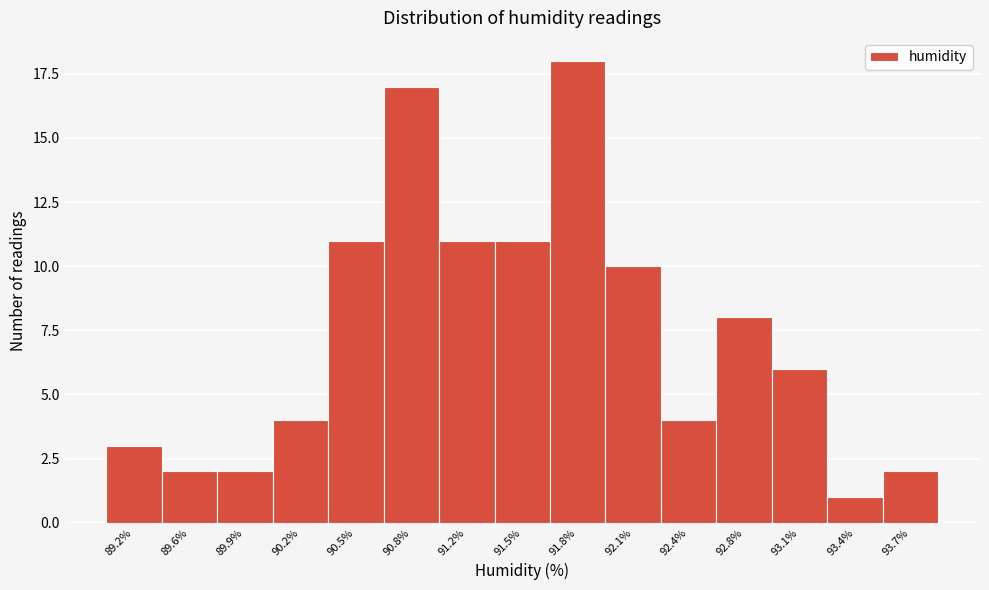

Reading left to right, extract all data points from this chart.

89.2%=3	89.6%=2	89.9%=2	90.2%=4	90.5%=11	90.8%=17	91.2%=11	91.5%=11	91.8%=18	92.1%=10	92.4%=4	92.8%=8	93.1%=6	93.4%=1	93.7%=2